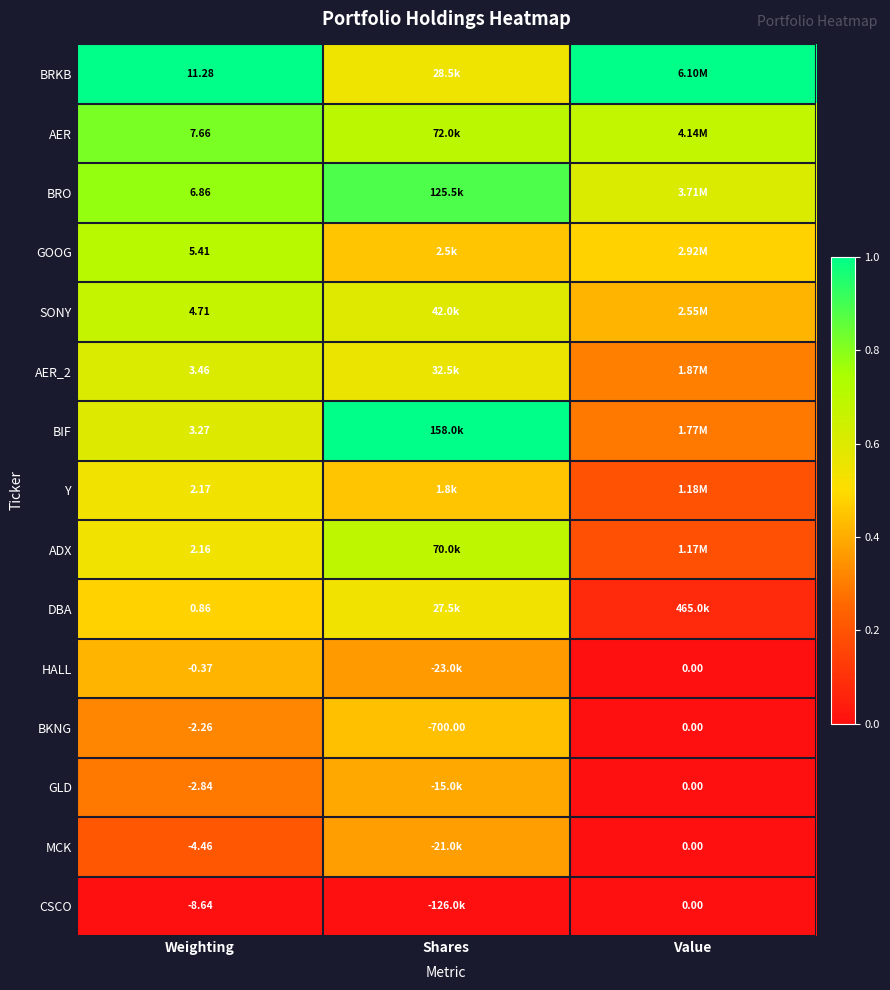

At how many categories does at least one series exceed 0?

3